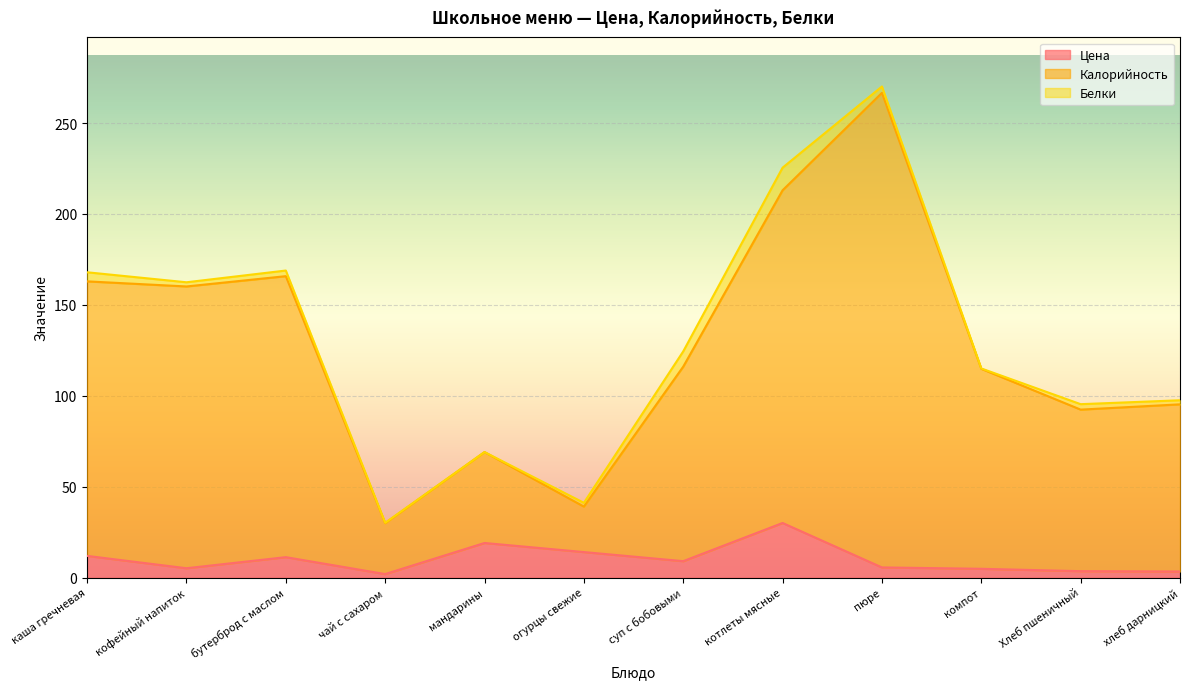

What is the maximum value for Калорийность?

266.6